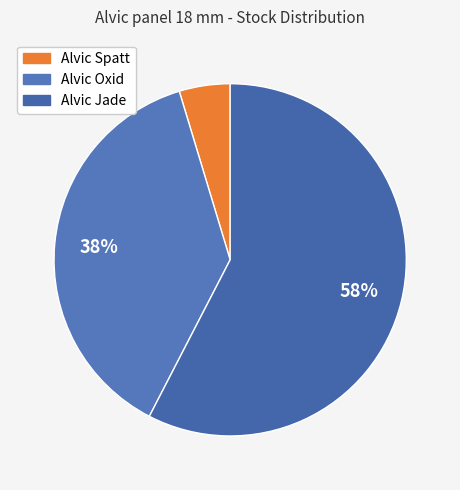

Is there a majority slice in this chart?

Yes